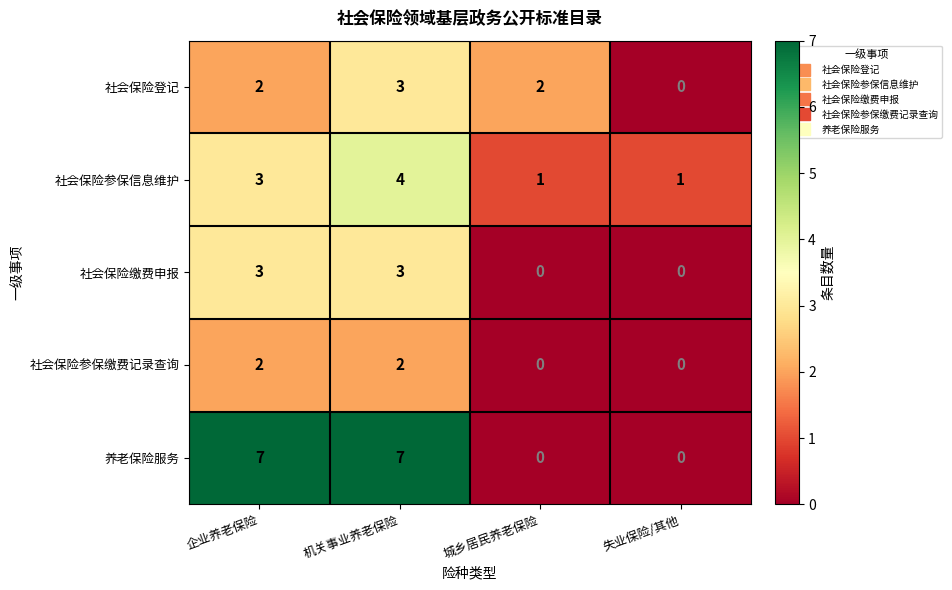

Which series has the largest total across all categories?

养老保险服务